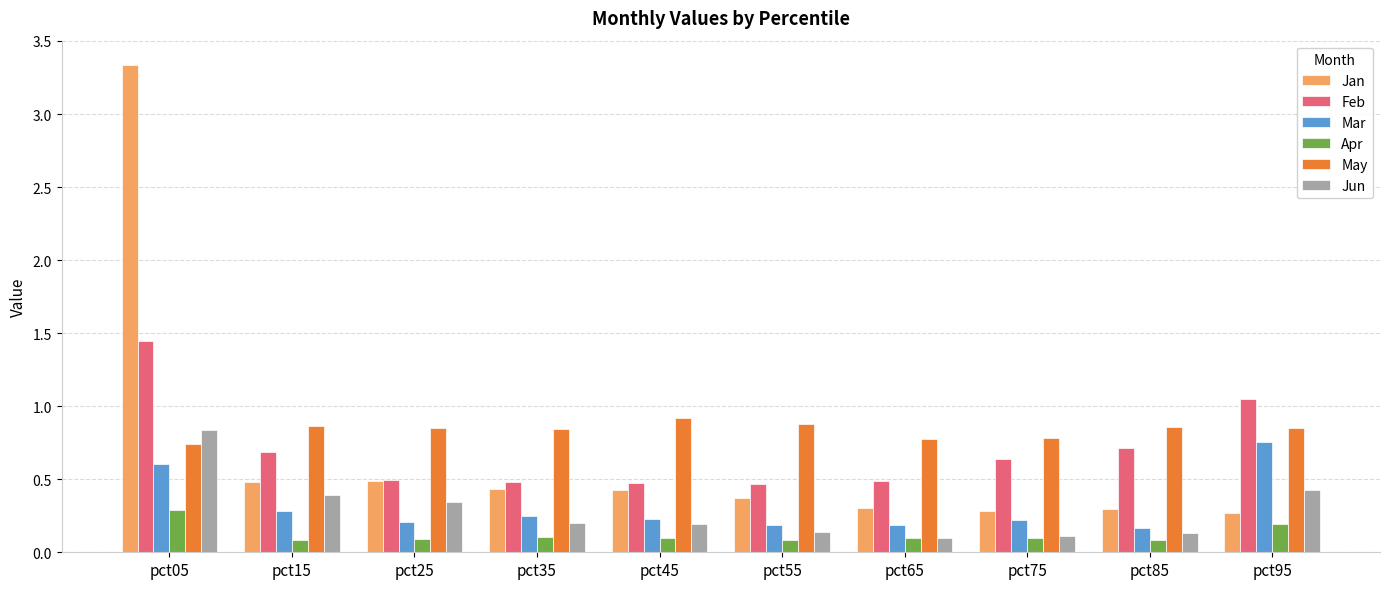

Which series has the largest total across all categories?

May